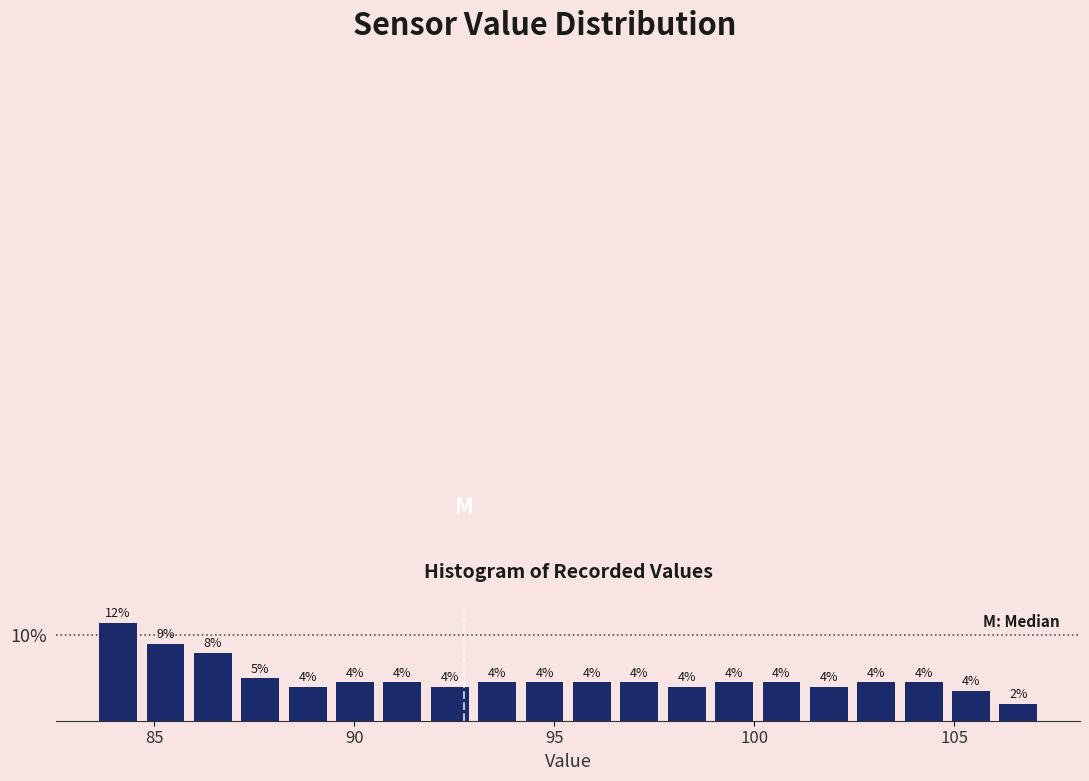

Read against the x-axis, roughly where is the centre of the tallest bar?

84.0